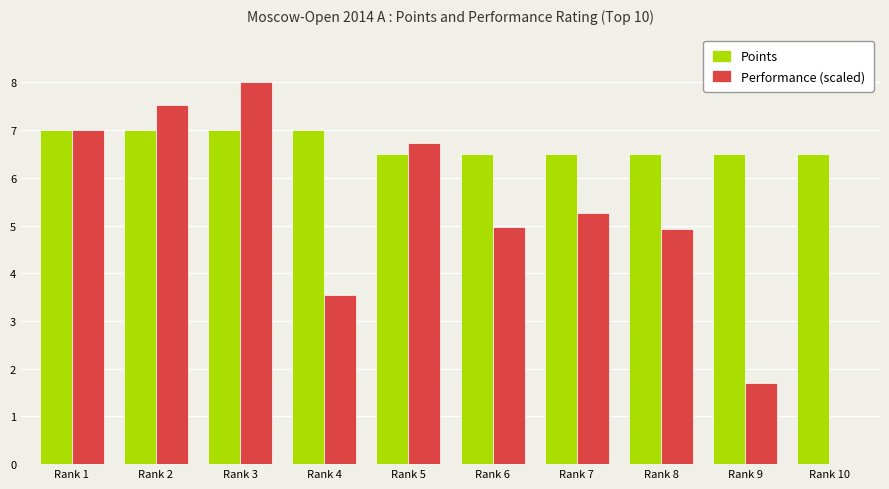

Is the value of Performance (scaled) at Rank 5 greater than the value of Points at Rank 5?

Yes